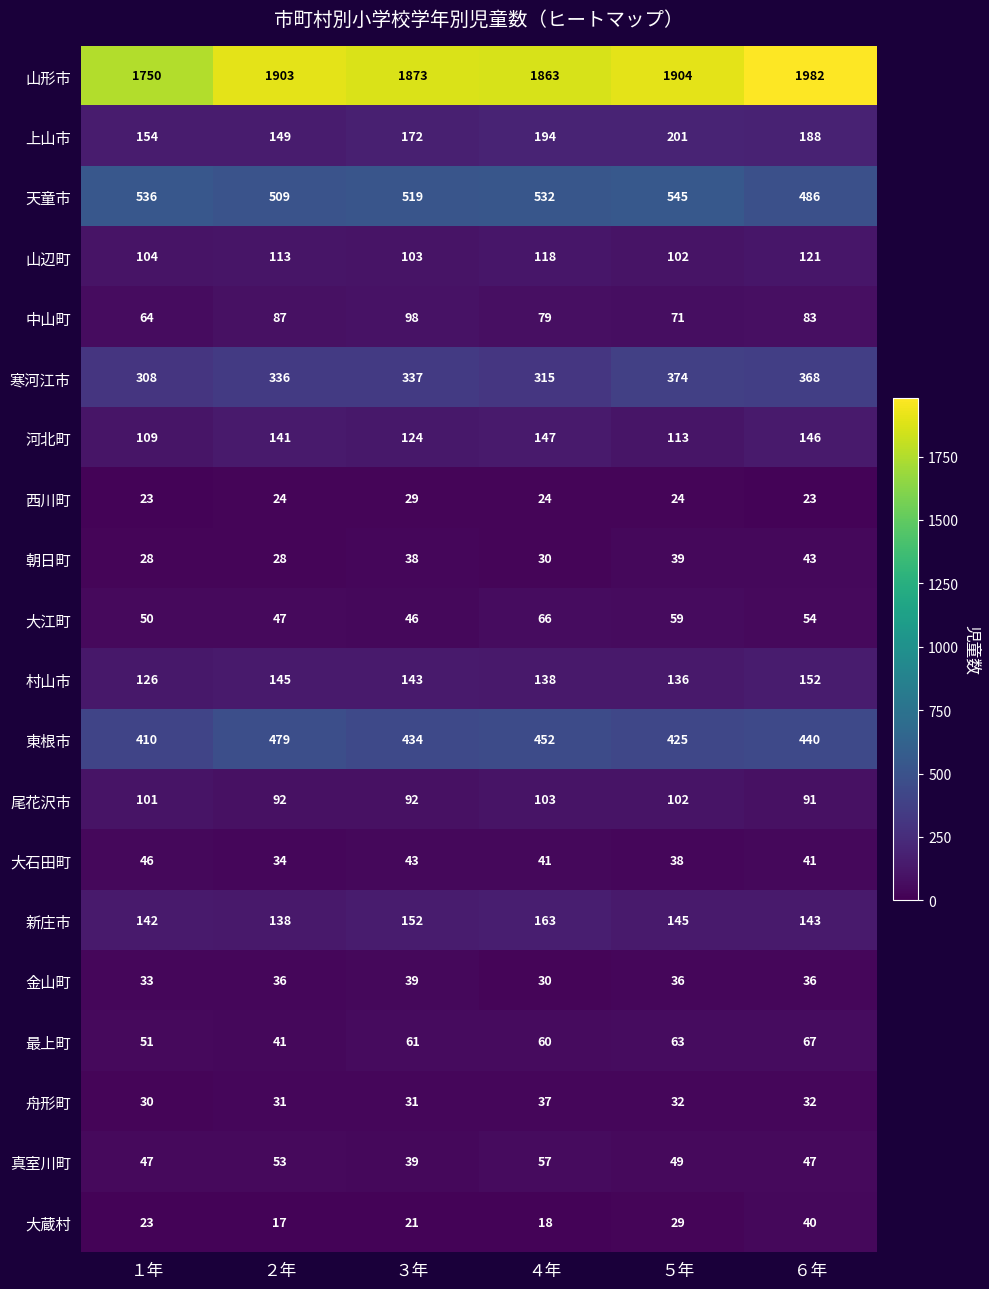

At which label does 大江町 first exceed 54?

４年